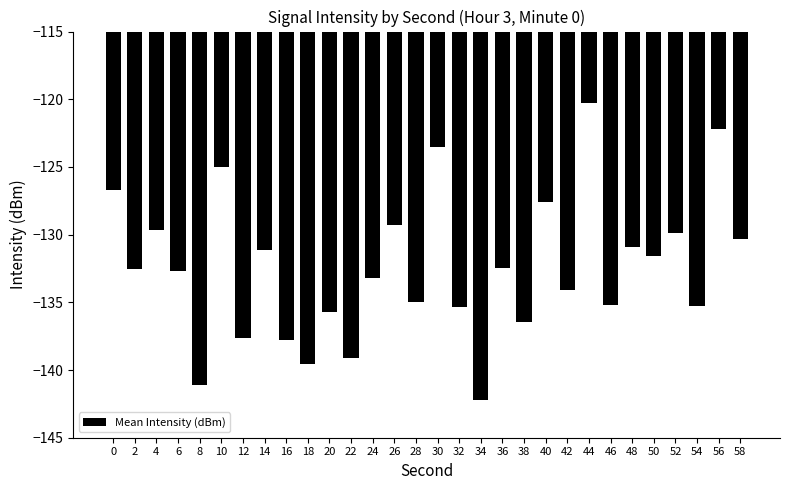

Are the bars horizontal?

No